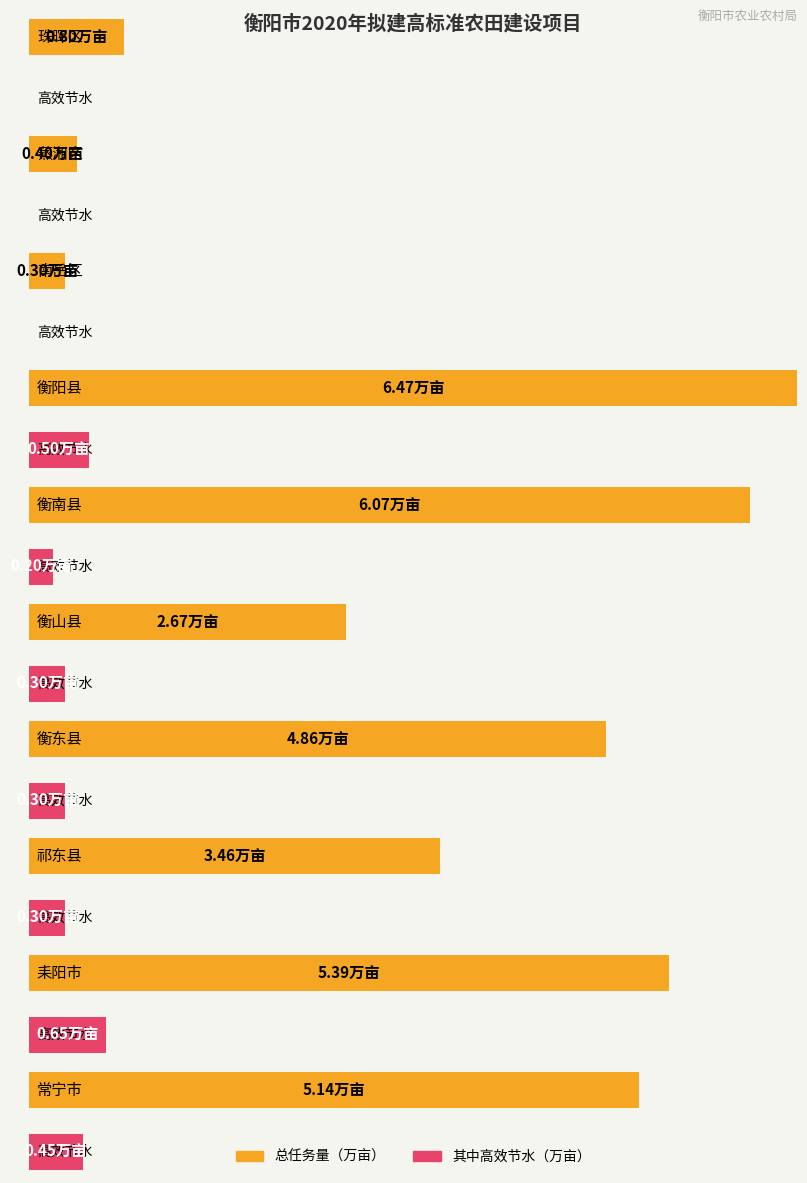

What is the highest value of the 总任务量（万亩） series?

6.5